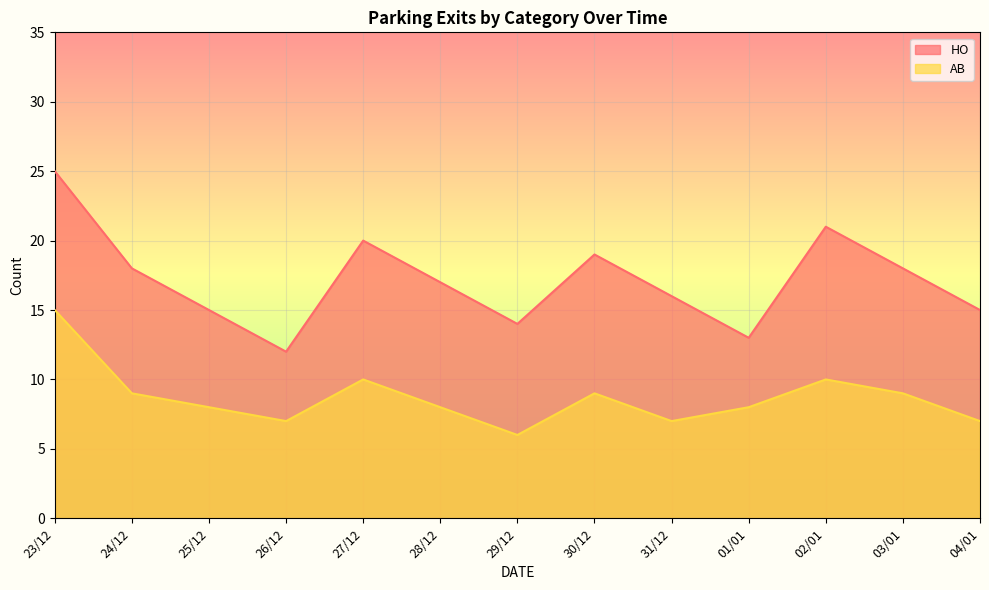

True or false: AB has a value of 1 at 29/12.

False